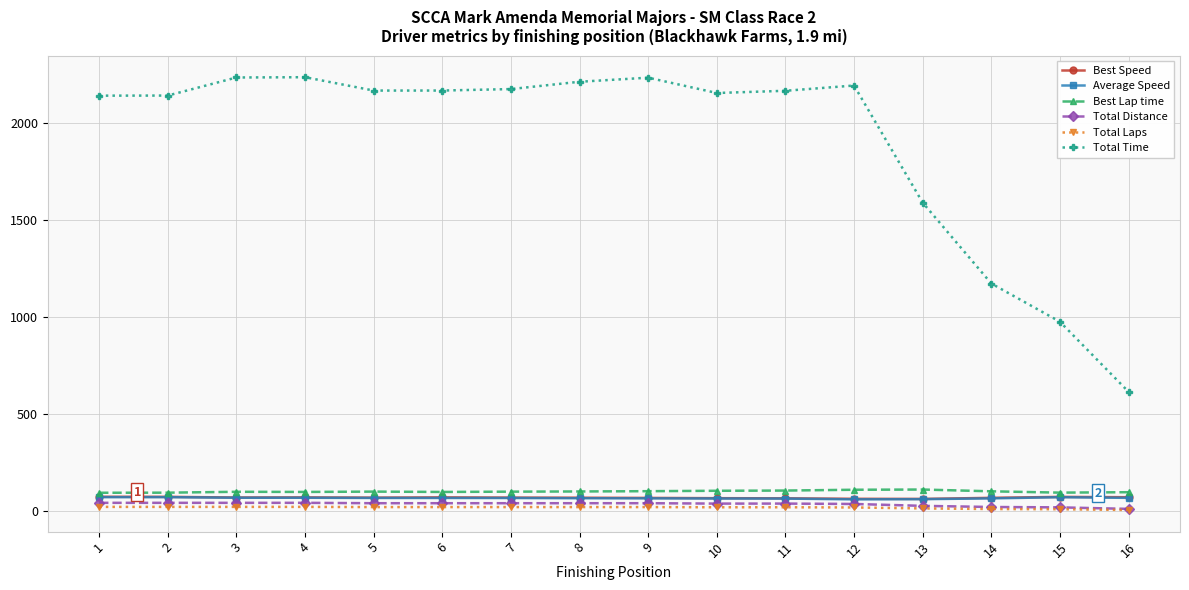

The value of Total Time at 9 is 2233.8. True or false?

True